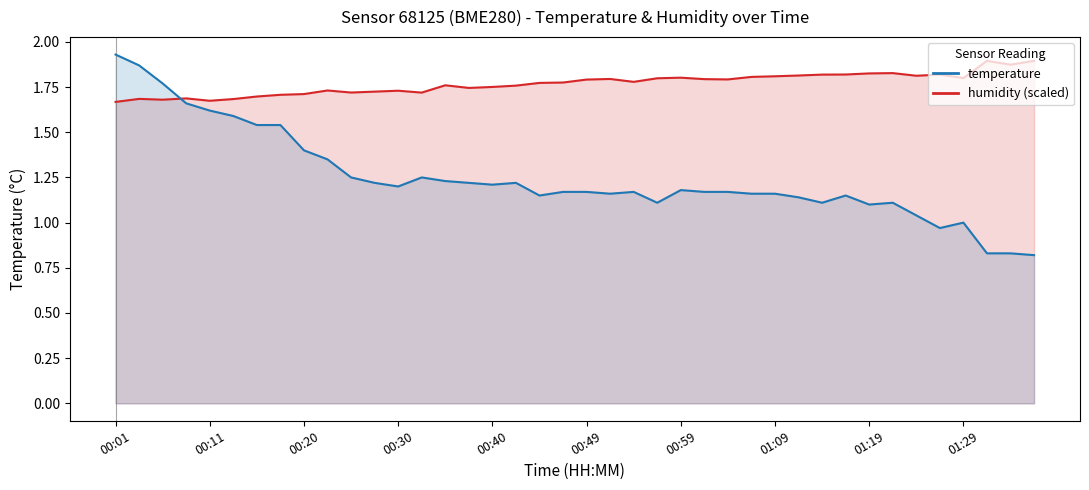

Which series has the largest total across all categories?

humidity